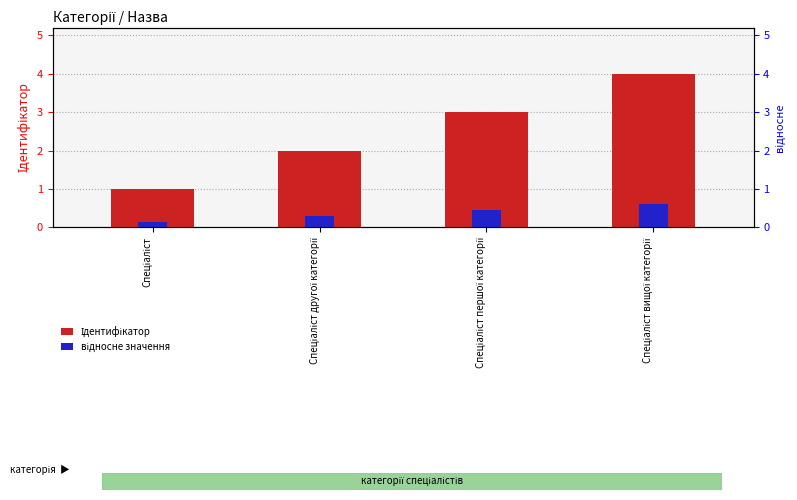

Rank the series by their maximum value, from lowest to highest.

відносне значення, Ідентифікатор